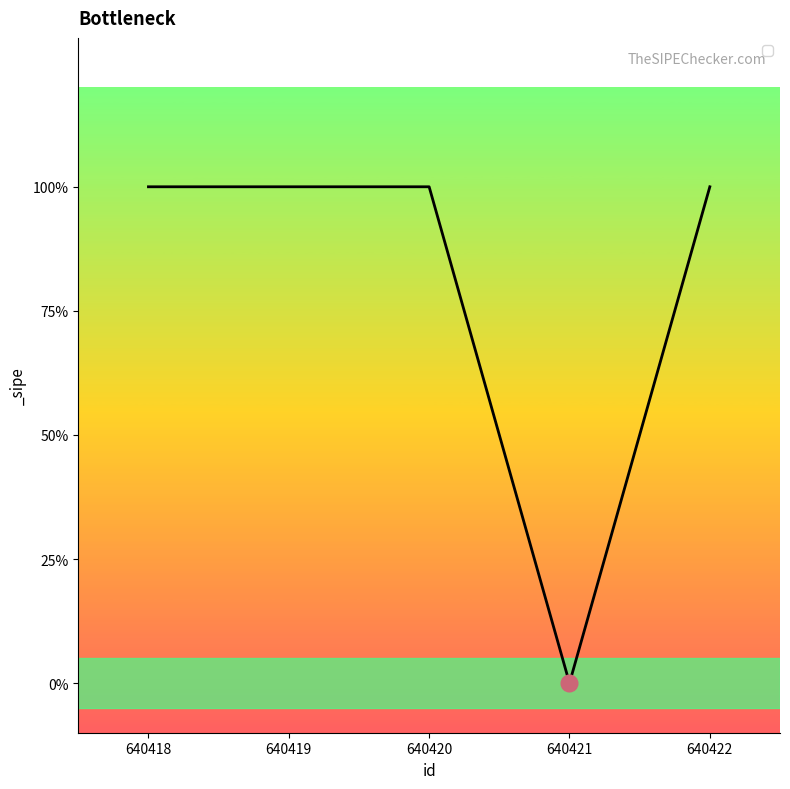

What is the maximum value shown in the chart?

1